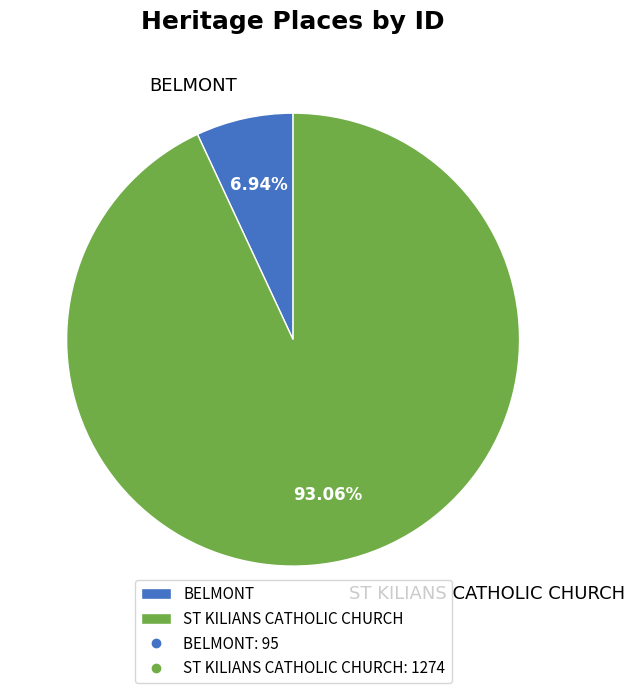

To the nearest percent, what is the difference between the largest and smallest slice percentages?

86%